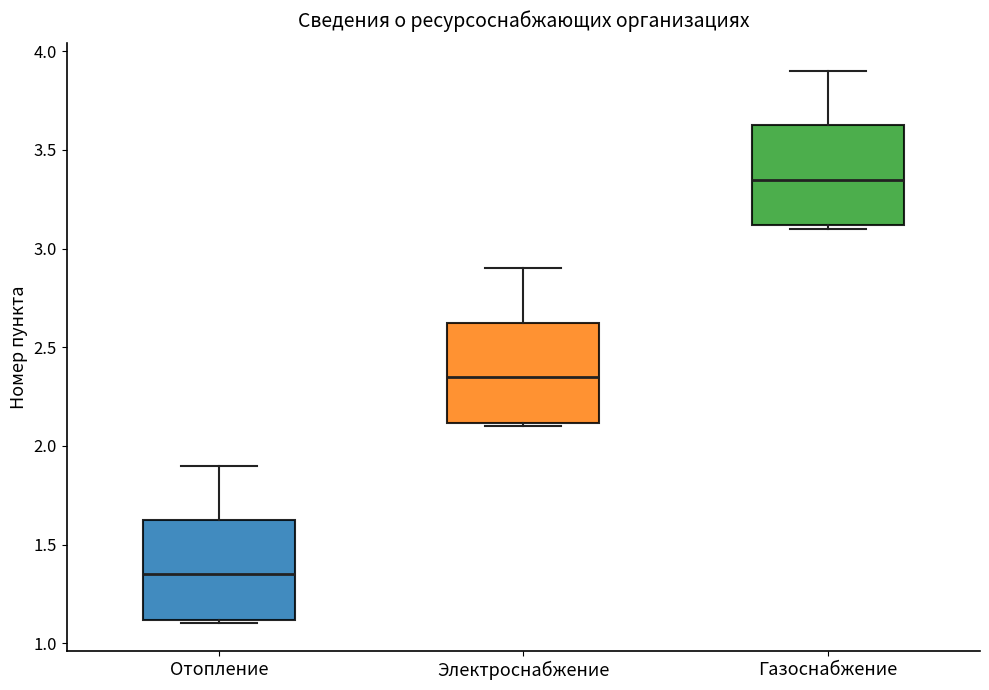

Where is the upper edge of the box for Электроснабжение on the y-axis? The values are not printed on the chart, so give them approximately, as read against the axis.

2.65